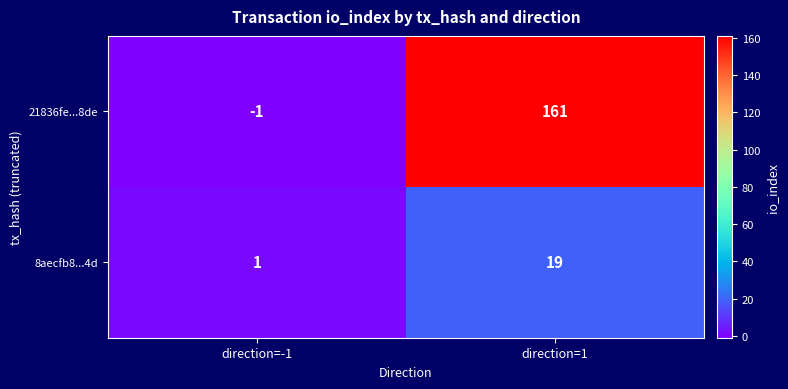

True or false: 21836fe...8de has a value of 161 at direction=1.

True